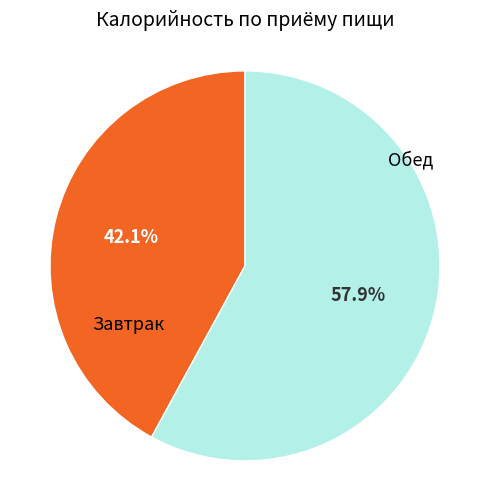

Is there a majority slice in this chart?

Yes